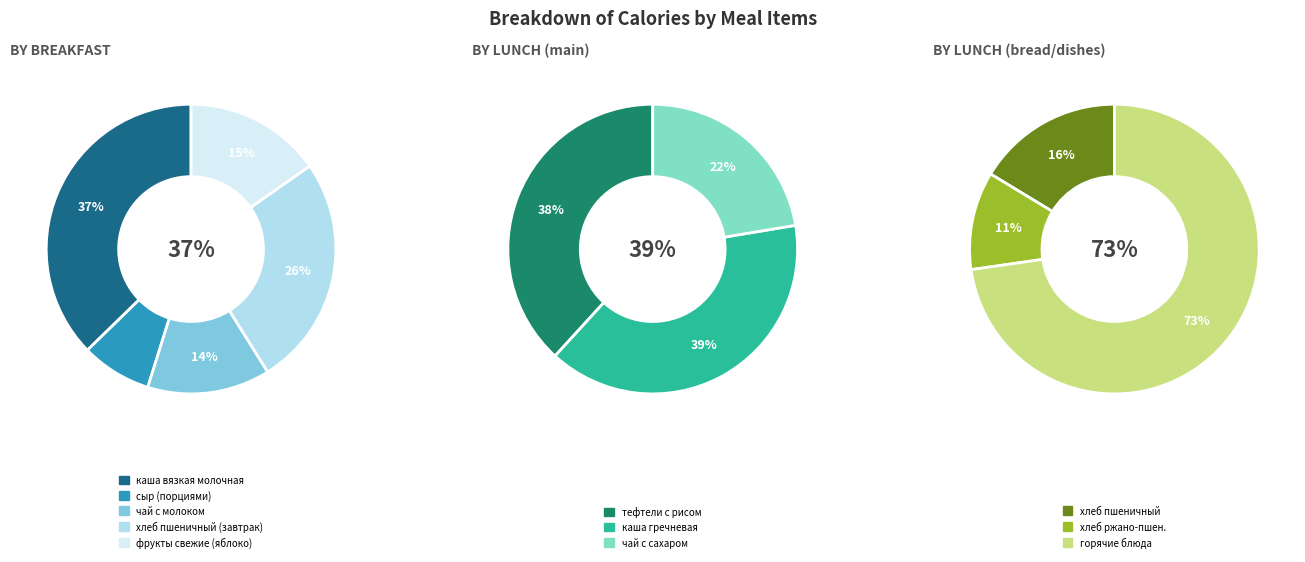

Is it true that хлеб ржано-пшеничный is 13% of the pie?

False